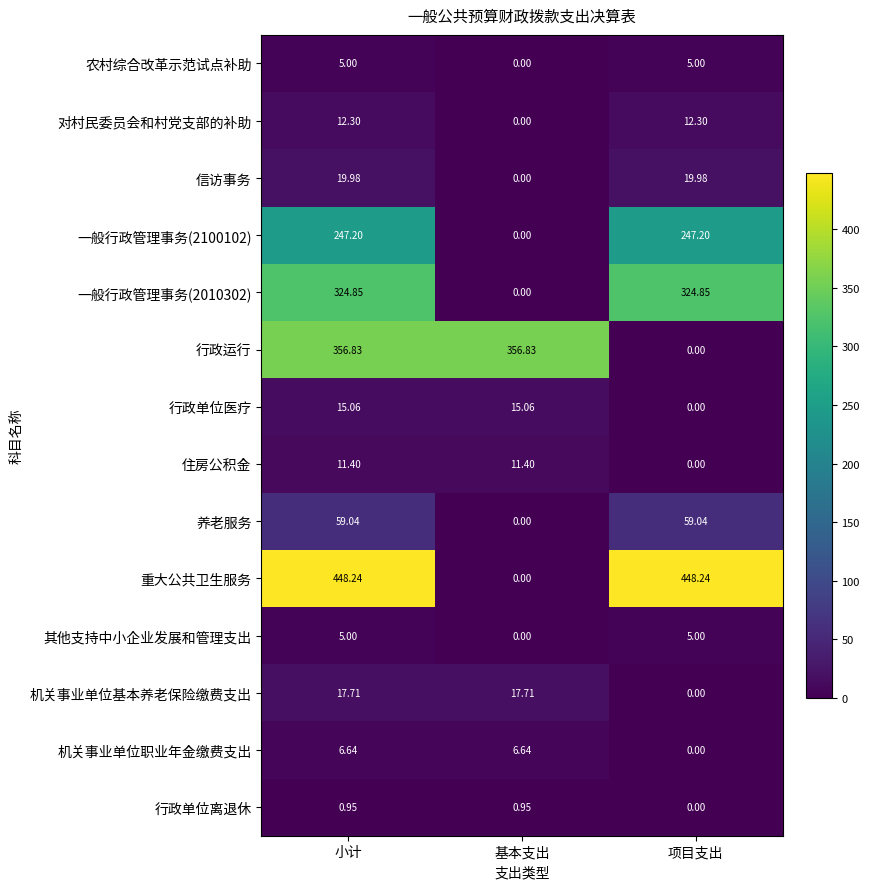

Between 小计 and 项目支出, which series saw the biggest shift?

行政运行